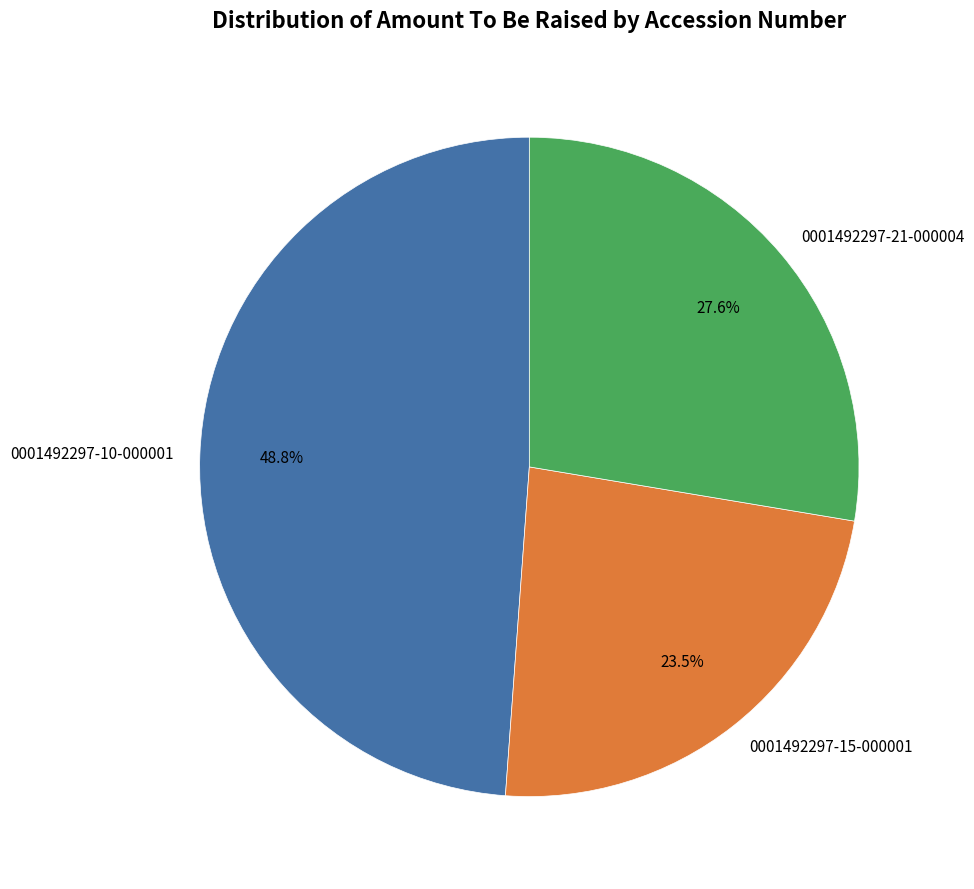

To the nearest percent, what portion does 0001492297-10-000001 represent?

49%